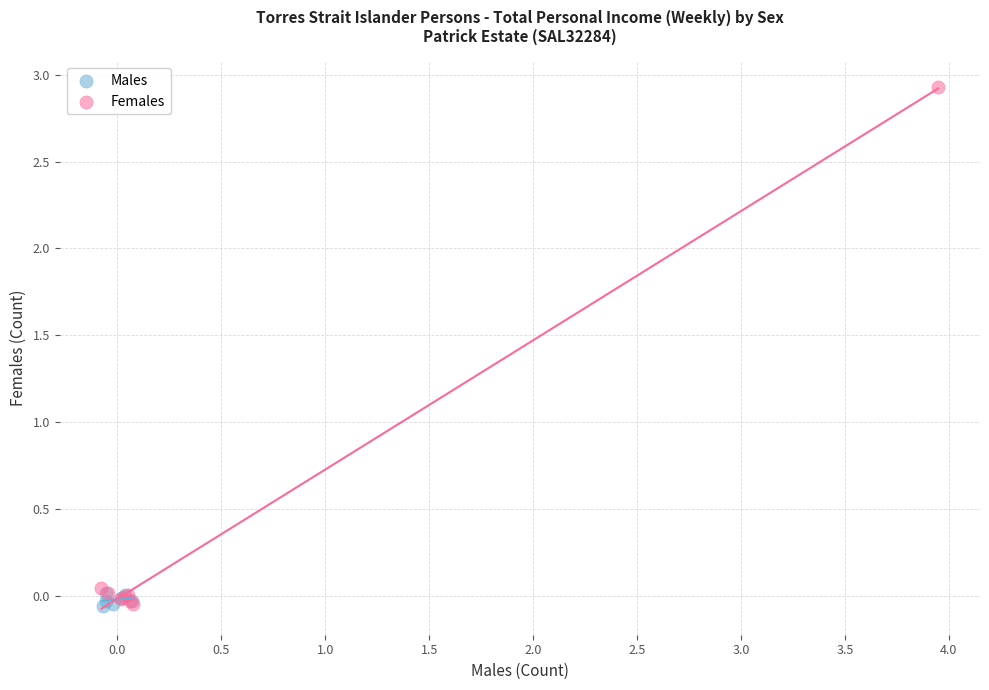

Which series reaches the maximum Y coordinate?

Females